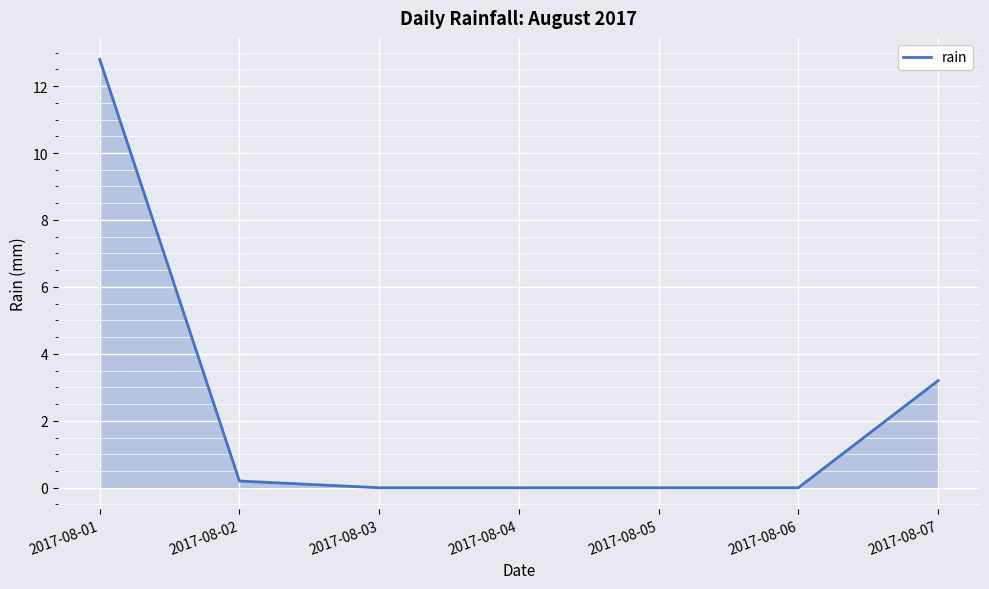

What is the difference between the maximum and minimum values?

12.8